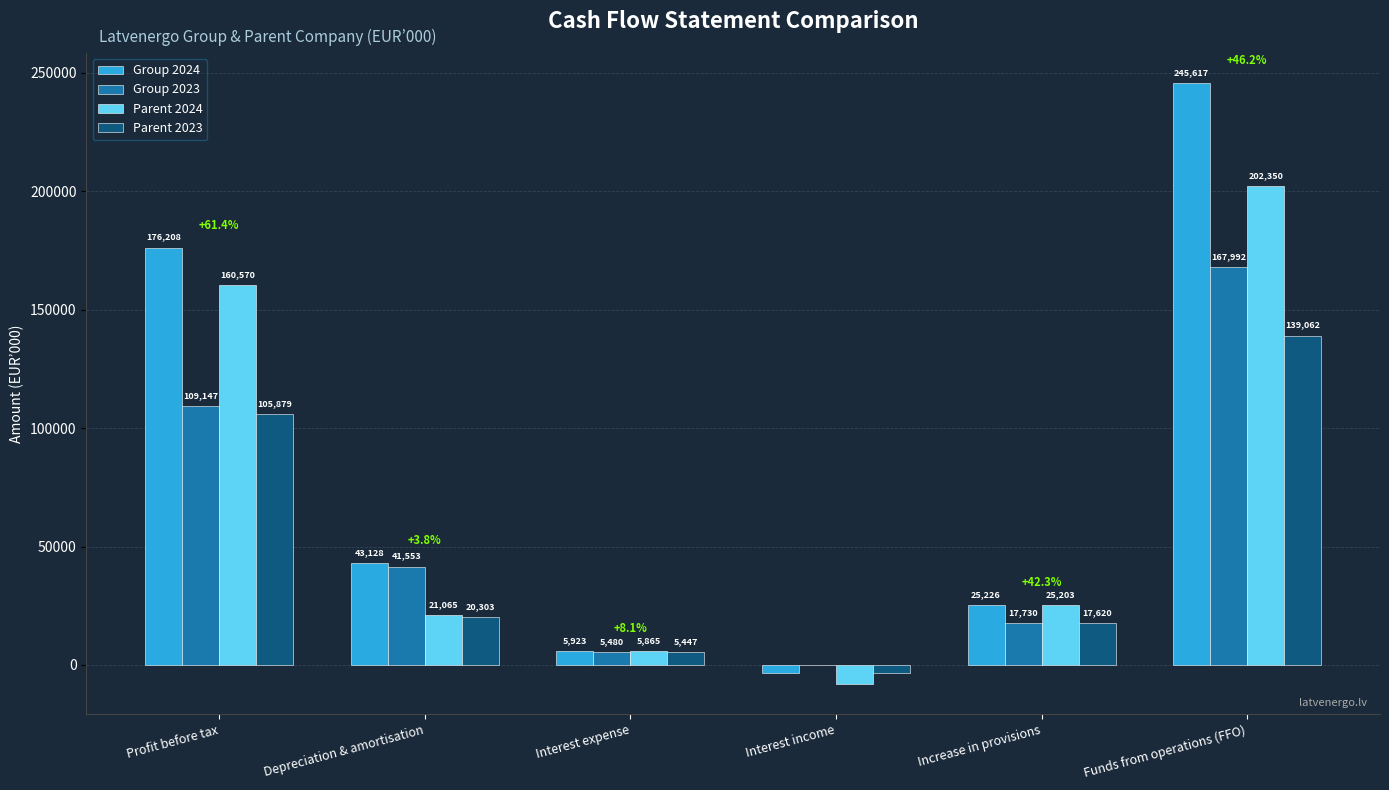

What is the sum of all Parent 2023 values?

284983